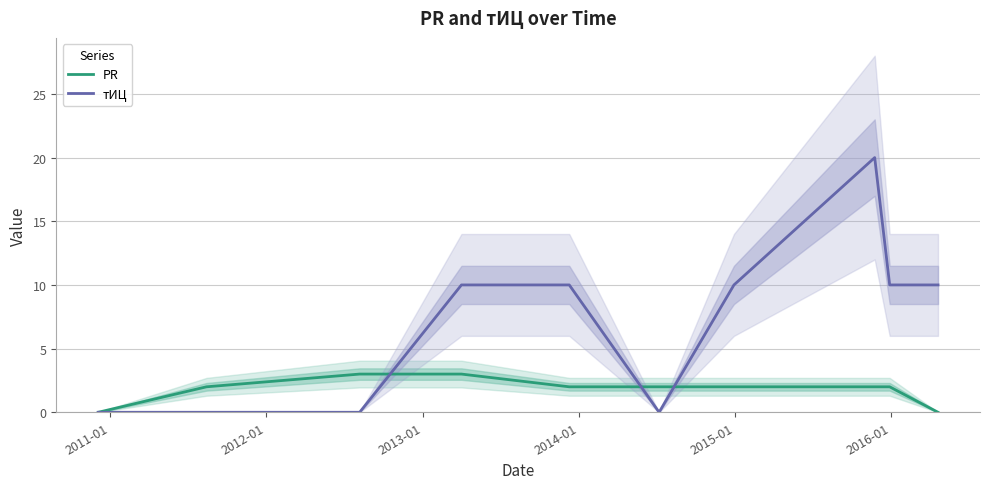

What is the difference between the PR values at 2016-01 and 2013-01?

1